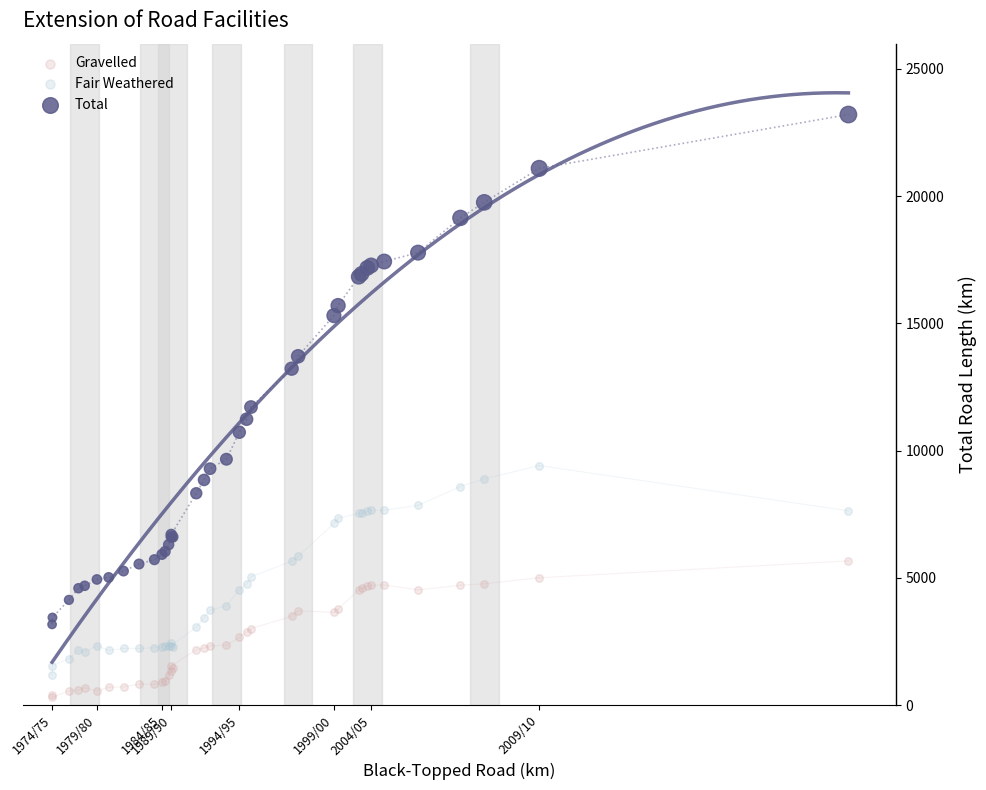

Which series has the largest Y range (max minus min)?

Total